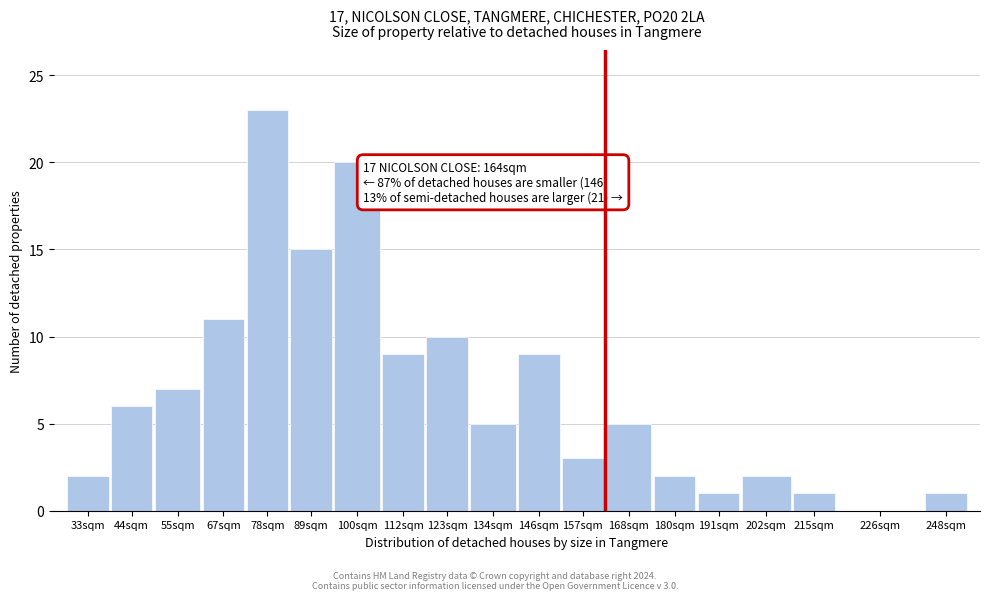

Reading right to left, what are all the values shown in this chart?

248sqm=1	226sqm=0	215sqm=1	202sqm=2	191sqm=1	180sqm=2	168sqm=5	157sqm=3	146sqm=9	134sqm=5	123sqm=10	112sqm=9	100sqm=20	89sqm=15	78sqm=23	67sqm=11	55sqm=7	44sqm=6	33sqm=2